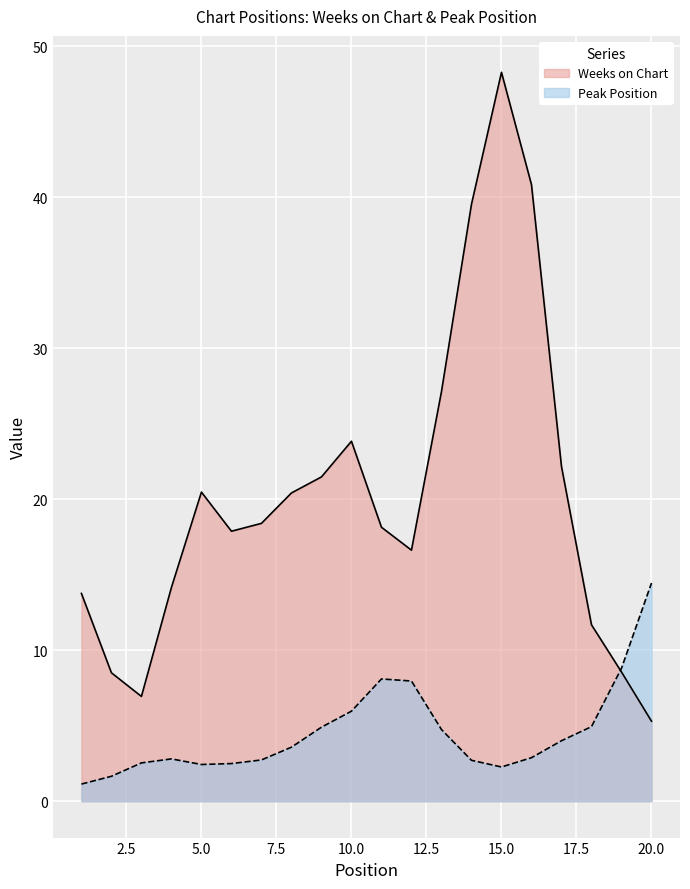

How many lines are shown in the chart?

2